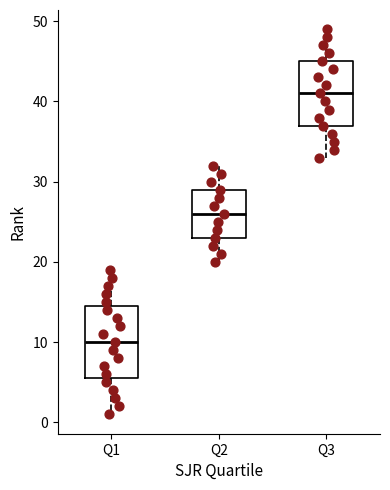

Which box is the tallest, from its lower edge to its upper edge?

Q1